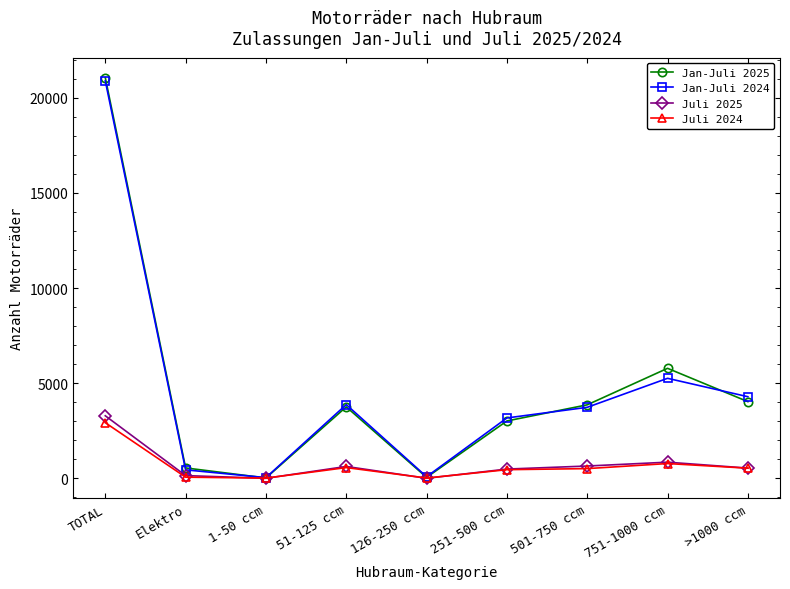

Which series has the largest range (max minus min)?

Jan-Juli 2025